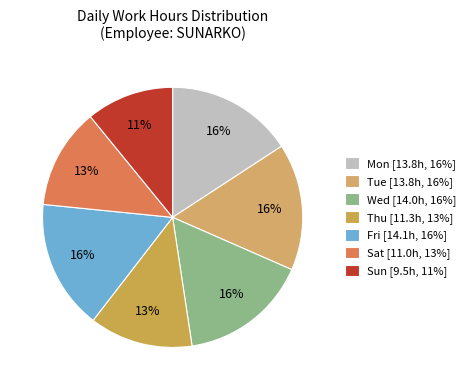

To the nearest percent, what is the combined percentage of Tue and Fri?

32%